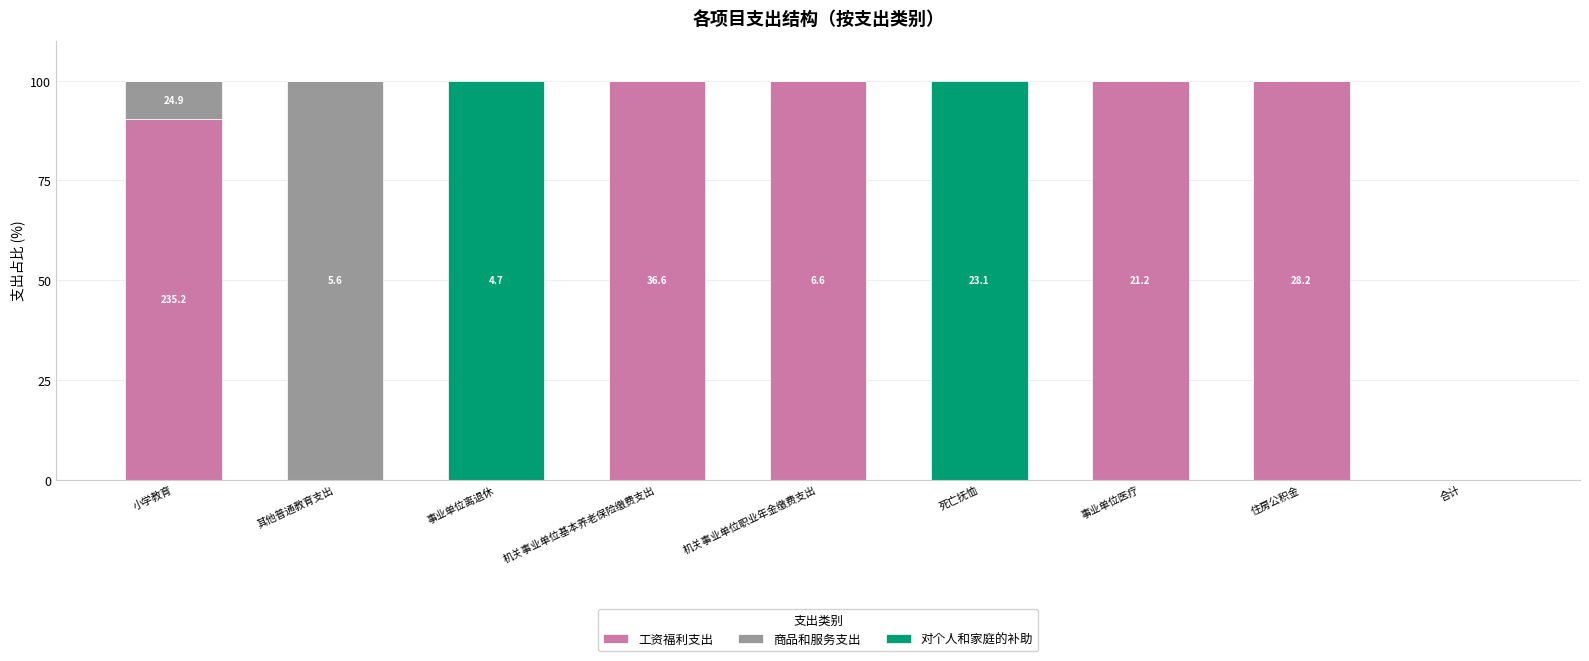

What is the total value across all series at 事业单位离退休?

100.0